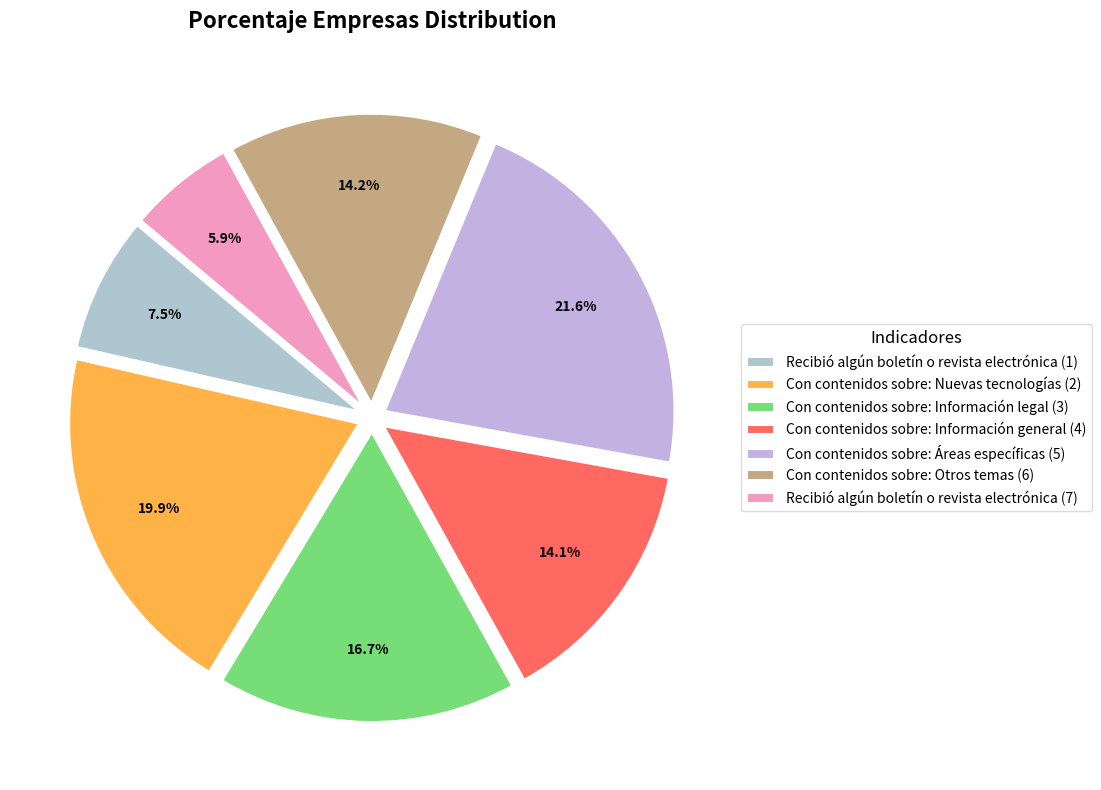

How many segments does this pie chart have?

7